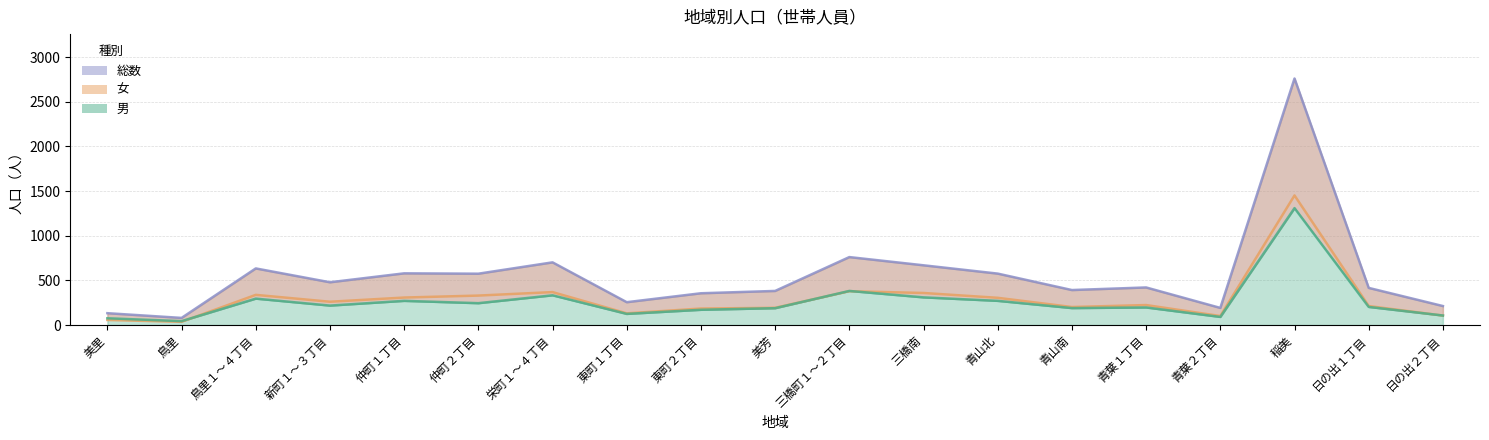

What is the value of the 女 point at the 4th from the left?

261